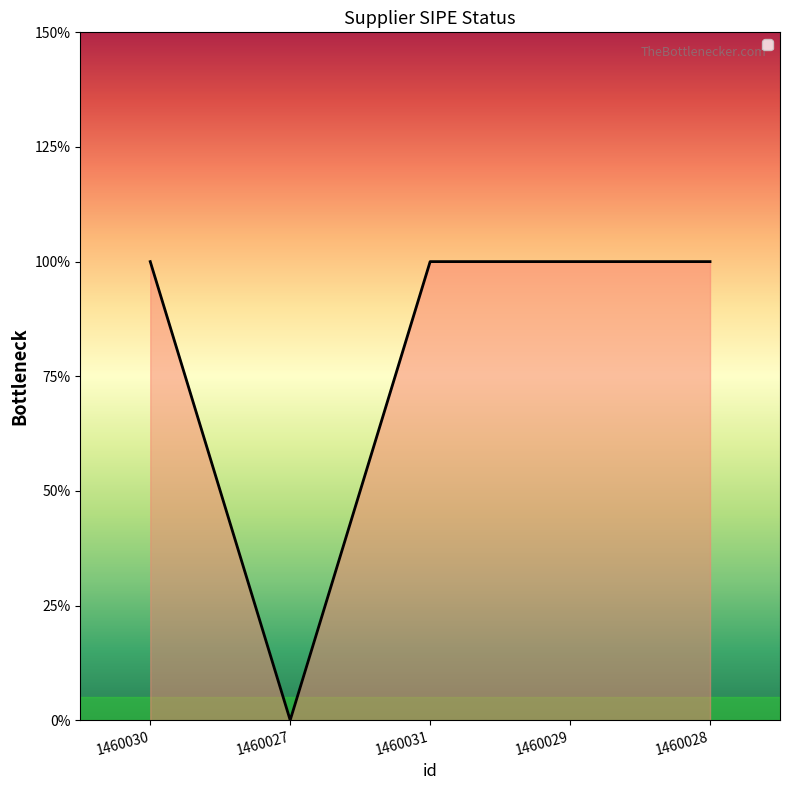

Does the chart display data point markers on the line(s)?

No